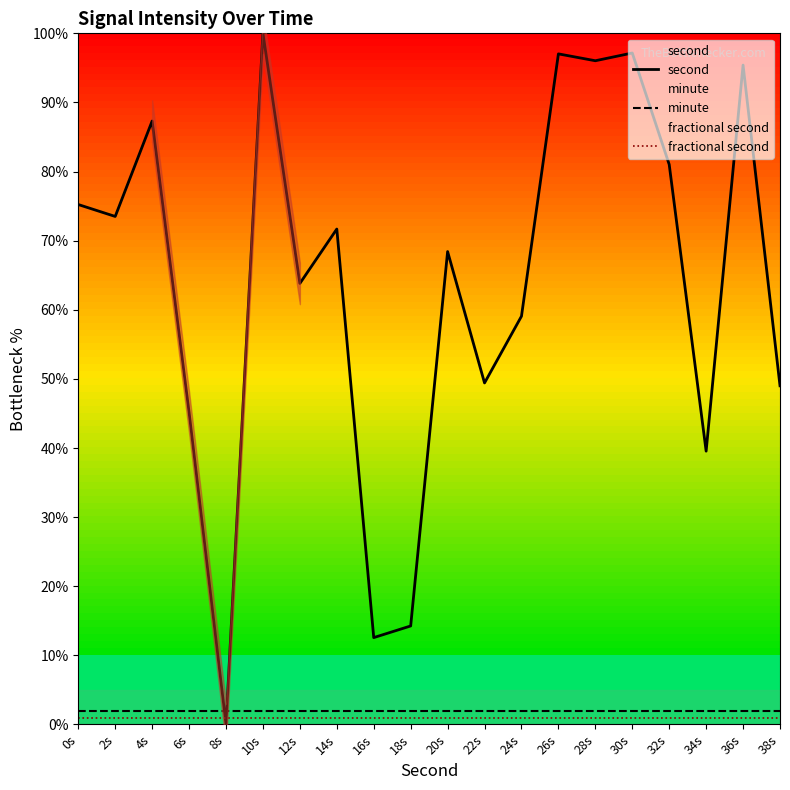

True or false: fractional second has more than 0 points higher than both neighbors.

False